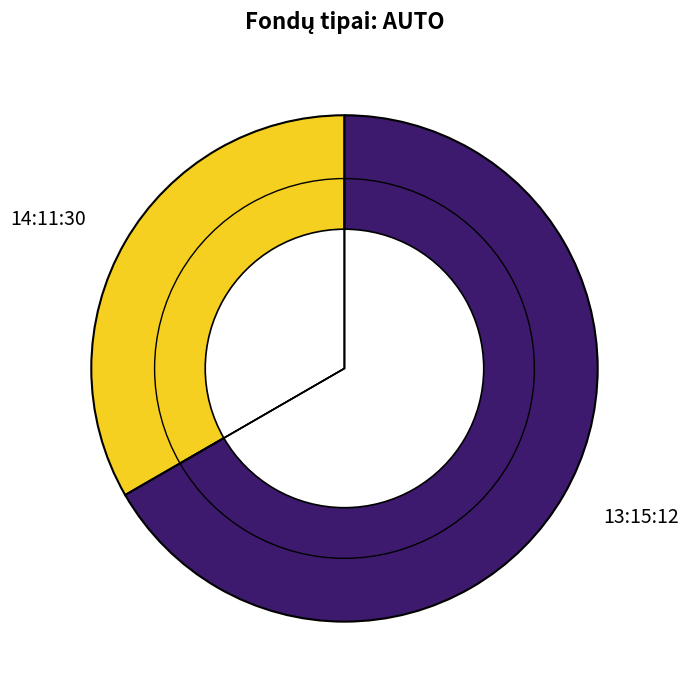

To the nearest percent, what is the combined percentage of 14:11:30 and 13:15:12?

100%